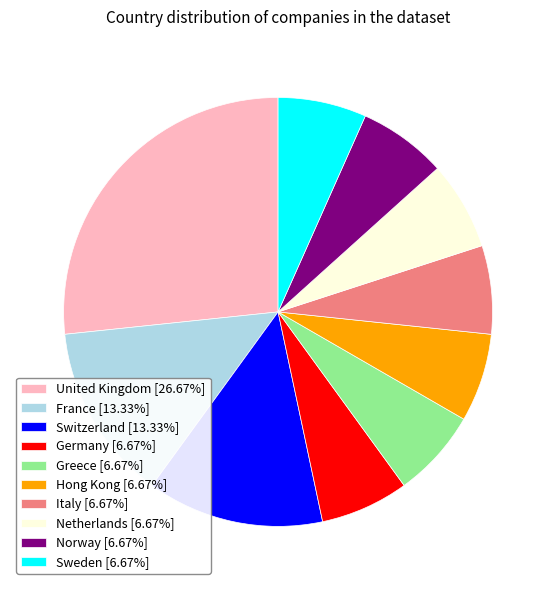

Combined, do Germany [6.67%] and Greece [6.67%] account for over 50%?

No